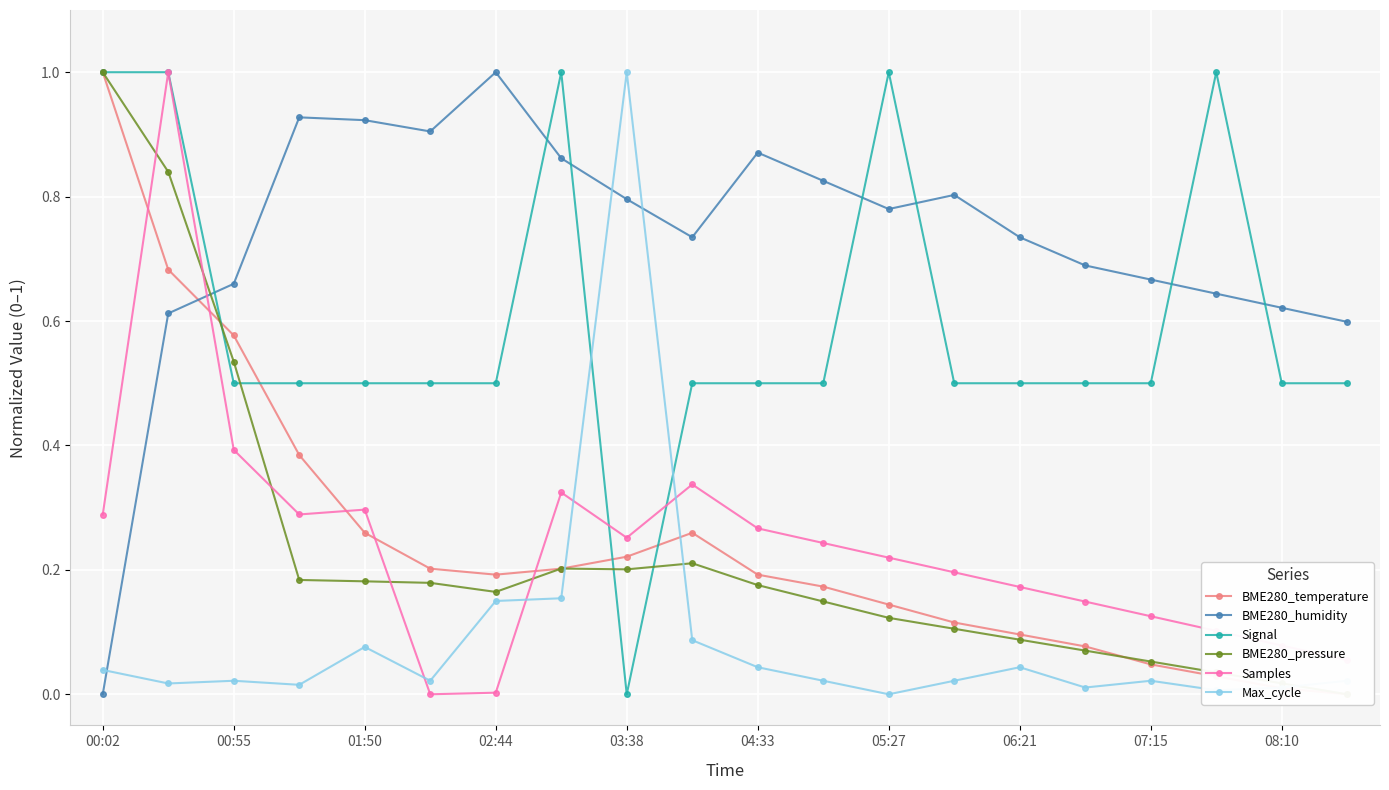

Which series ends up on top after the final intersection of Max_cycle and Samples?

Samples